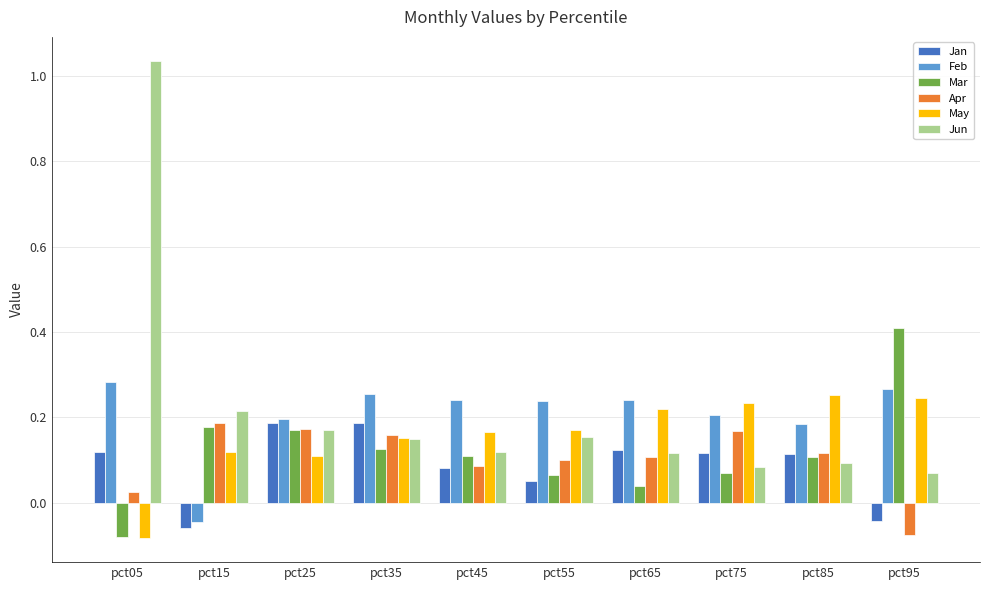

How many groups of bars are there?

10